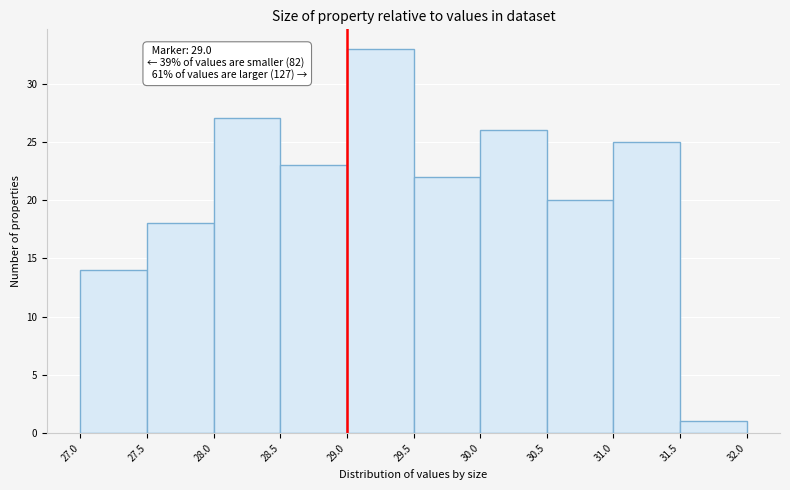

Which range on the x-axis has the tallest bar?

29.0 to 29.5